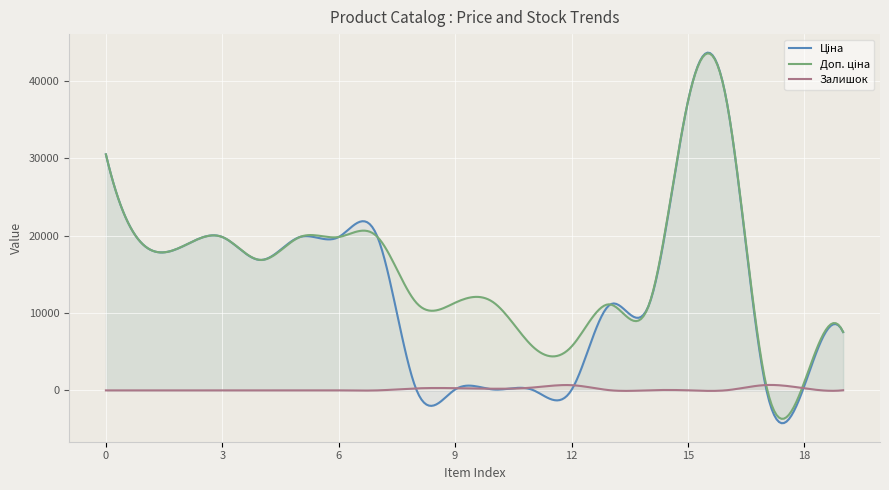

What is the minimum value shown in the chart?

-4241.2